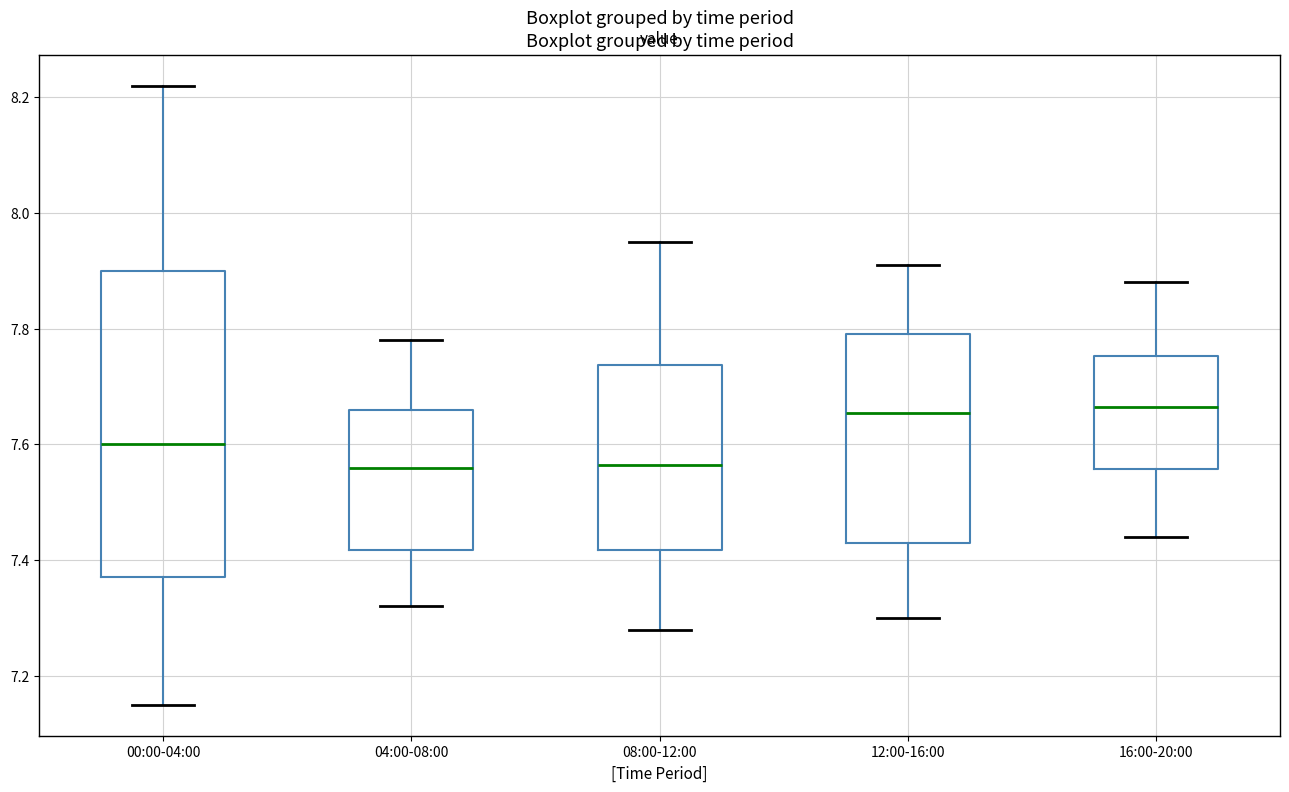

Comparing the boxes themselves (not the whiskers), which one is the tallest?

00:00-04:00